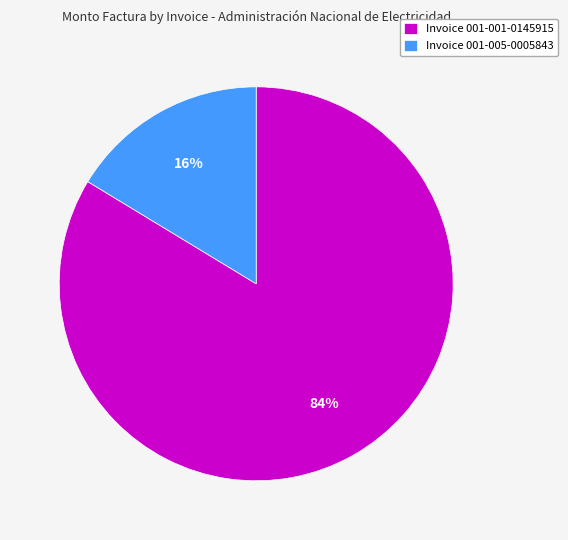

Which slice is the largest?

Invoice 001-001-0145915